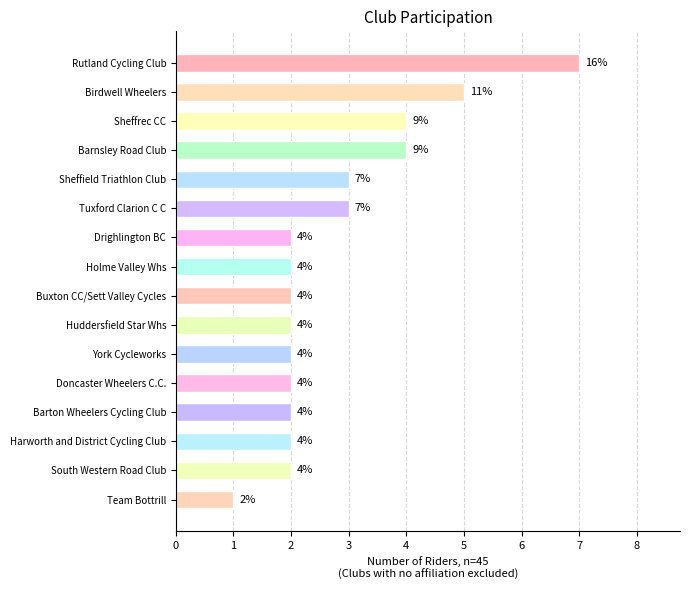

What is the smallest value displayed?

1